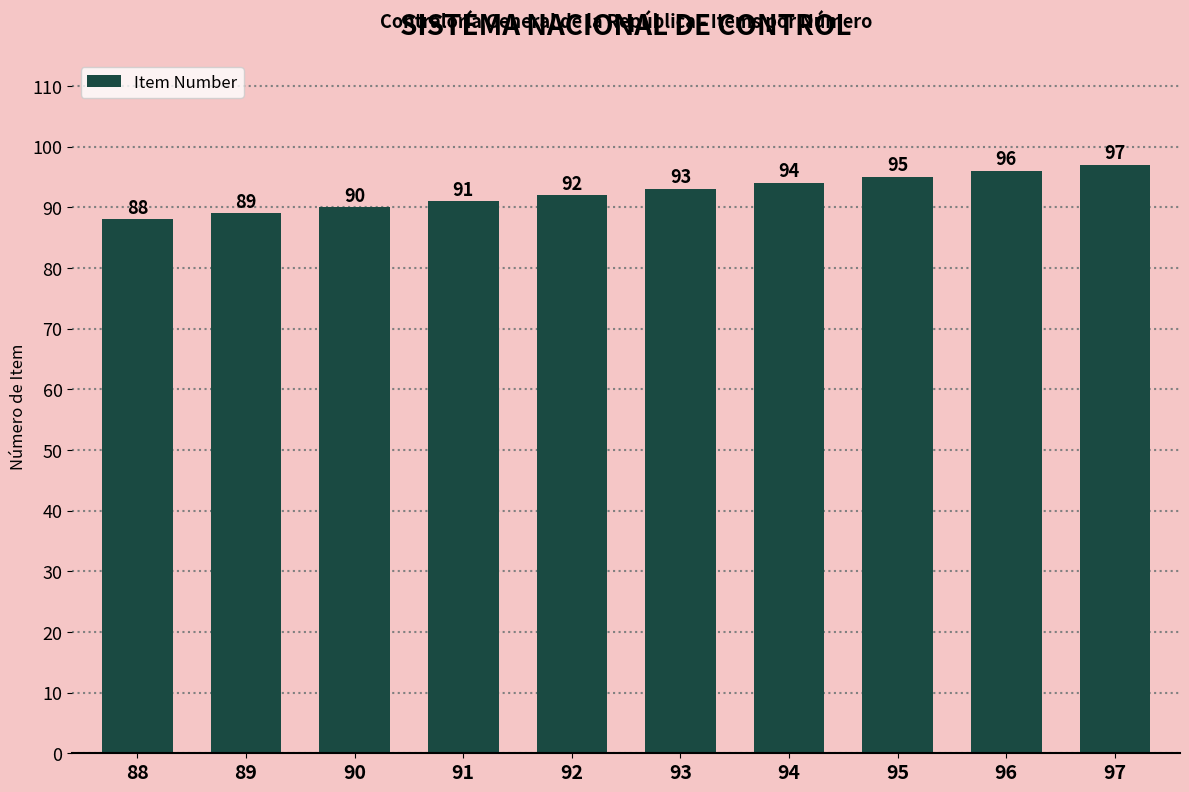

Are the bars horizontal?

No